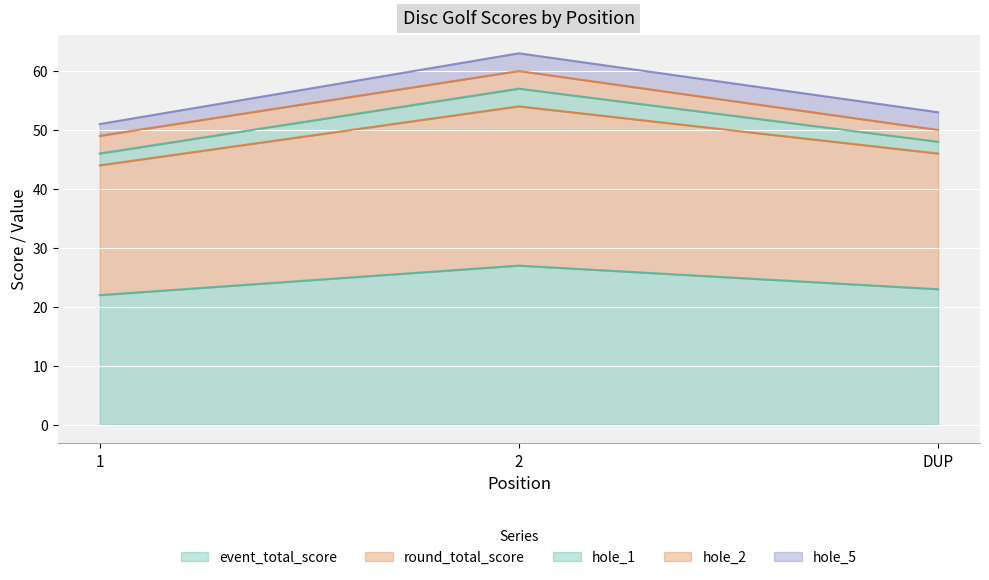

Rank the categories by round_total_score value from highest to lowest.

2, DUP, 1